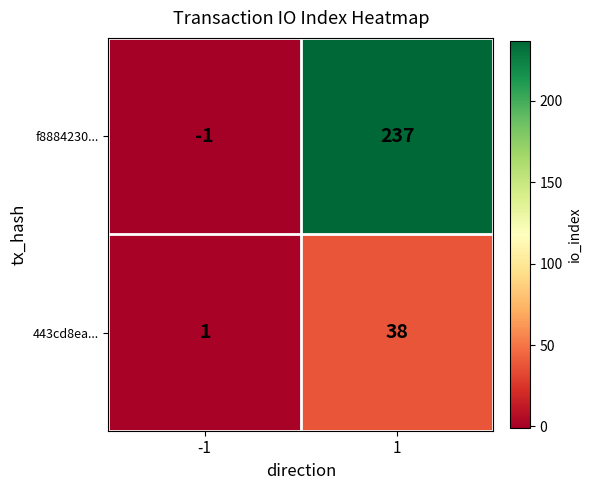

Rank the series by their average value, from highest to lowest.

f8884230..., 443cd8ea...